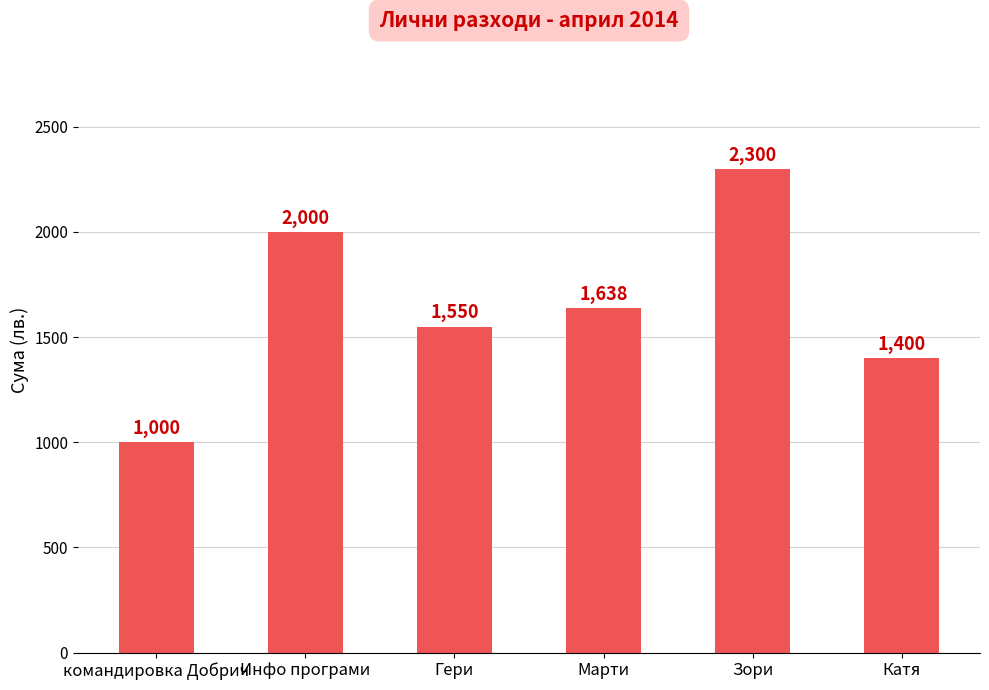

What is the label of the 2nd bar from the right?

Зори